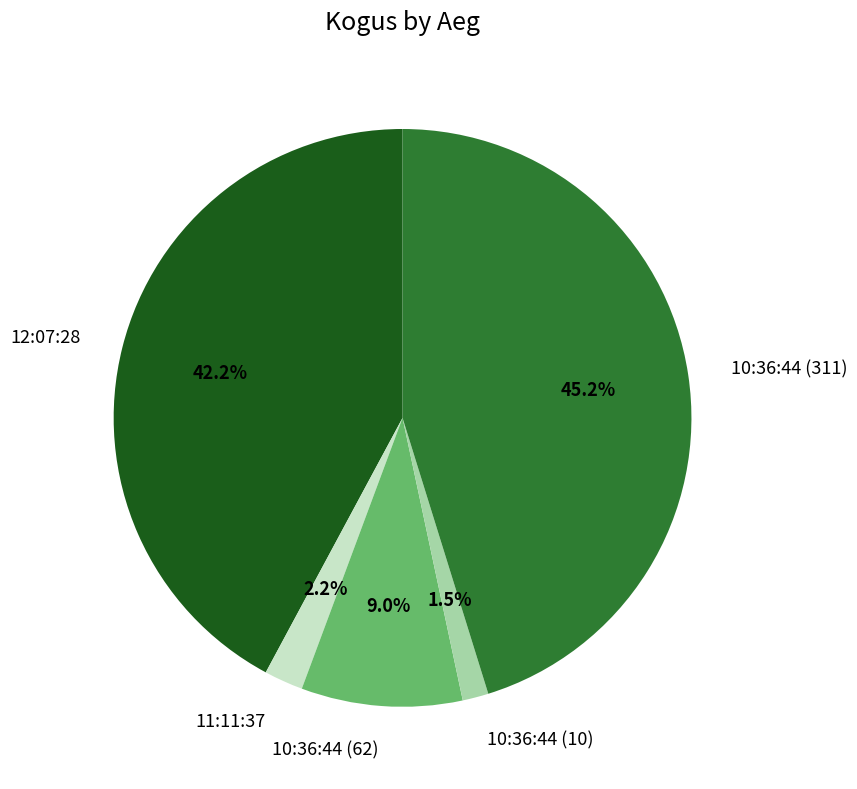

To the nearest percent, what percentage of the pie is 10:36:44 (311)?

45%